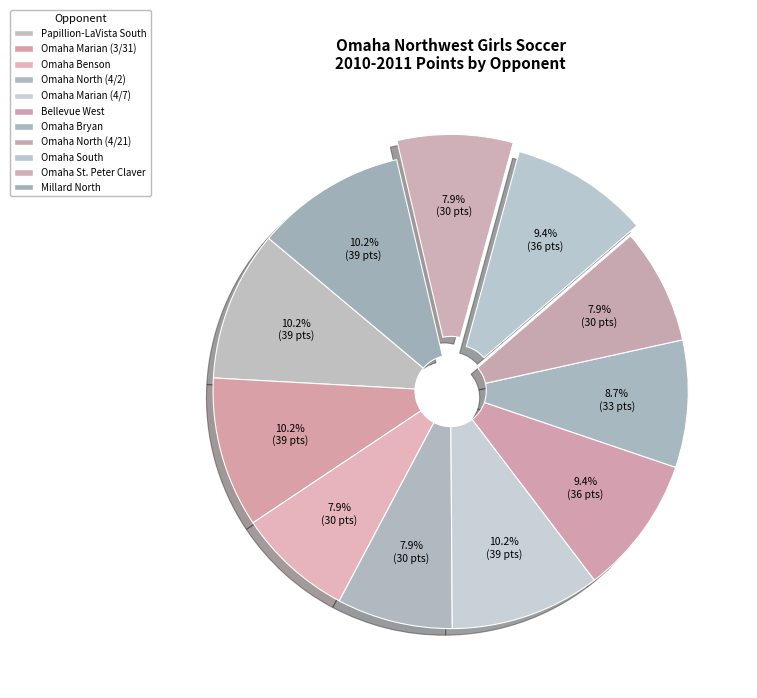

Do Omaha Marian (3/31) and Omaha South together represent more than half of the pie?

No